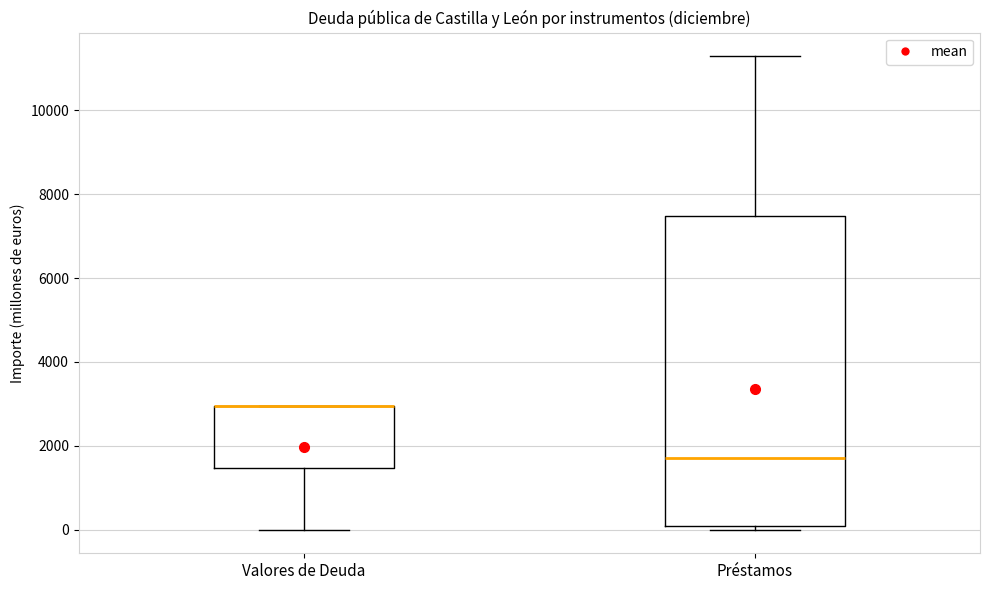

Comparing the boxes themselves (not the whiskers), which one is the tallest?

Préstamos